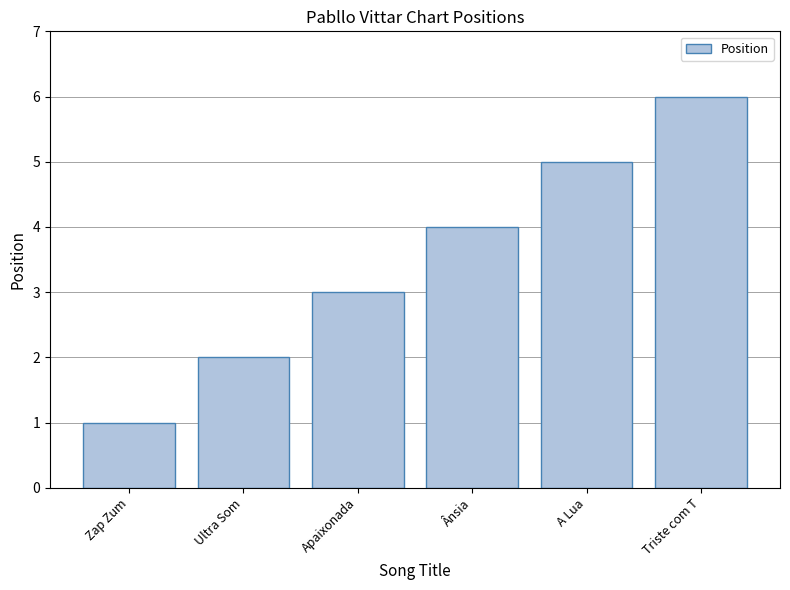

The chart shows a value of 4 at Triste com T. True or false?

False